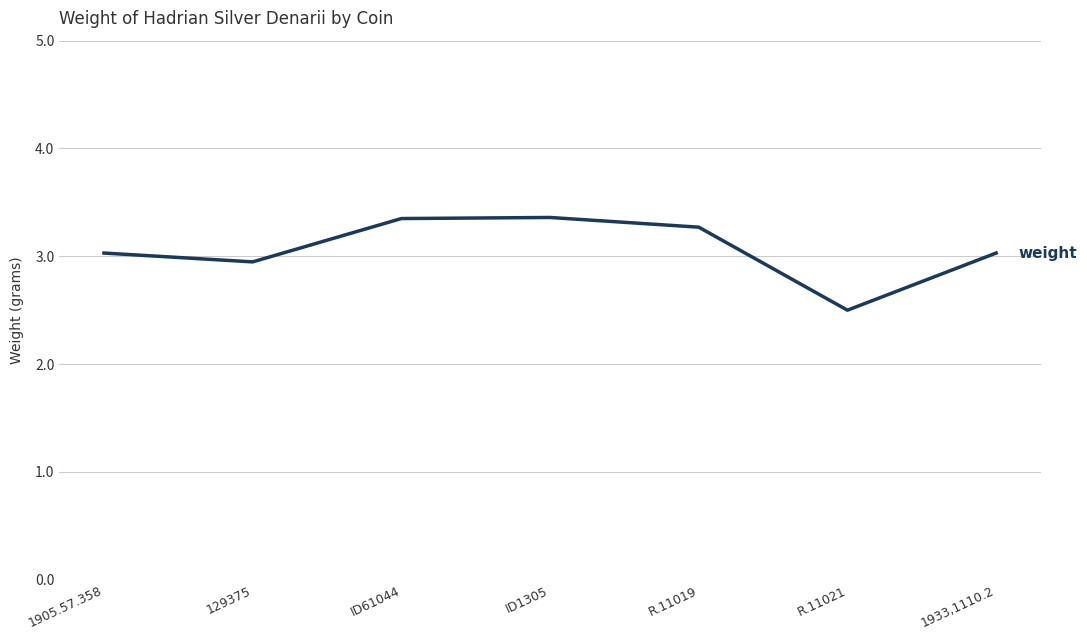

What position from the right is ID1305?

4